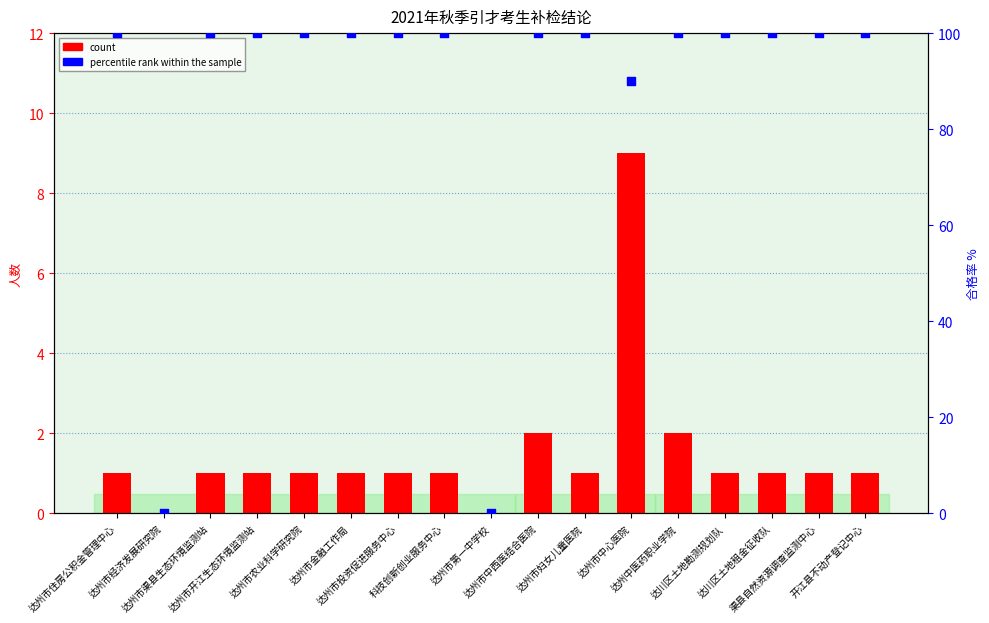

What is the total value across all series at 达州市妇女儿童医院?

101